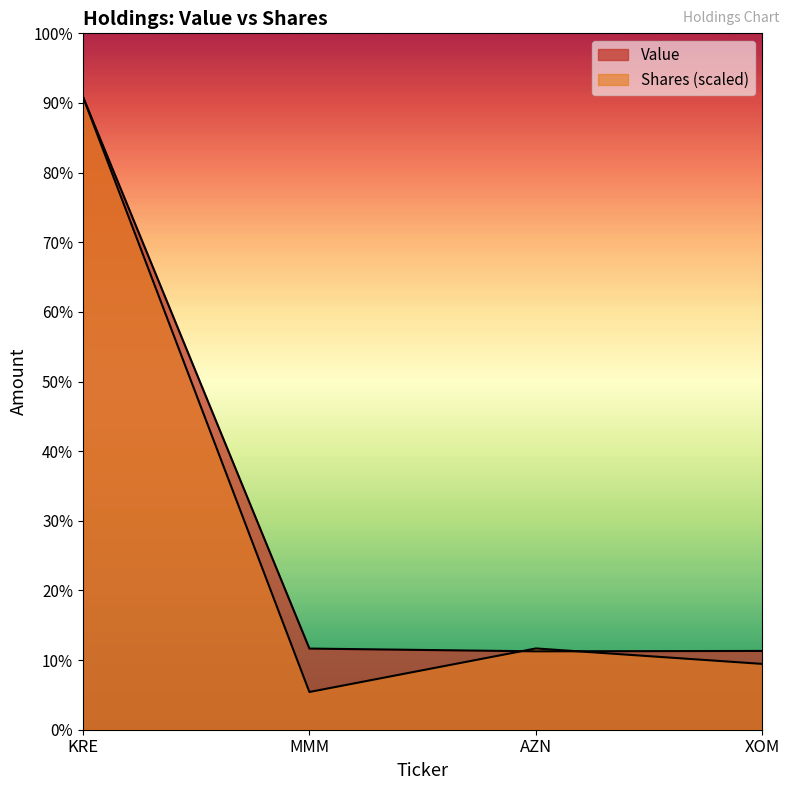

What is the difference between the maximum and minimum values in the Value series?

1415000.0